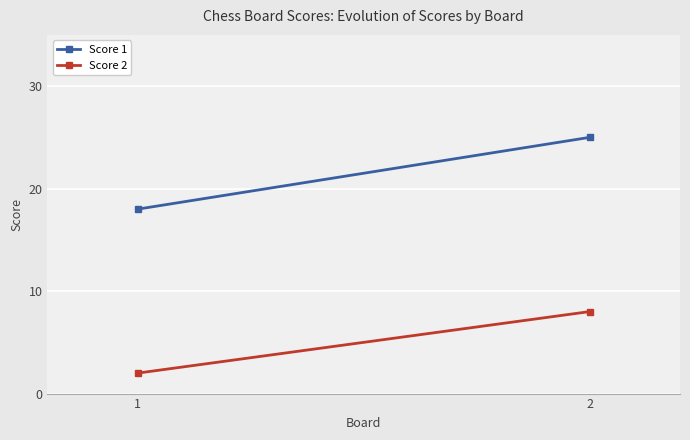

List the labels in order of Score 1 value, smallest first.

1, 2